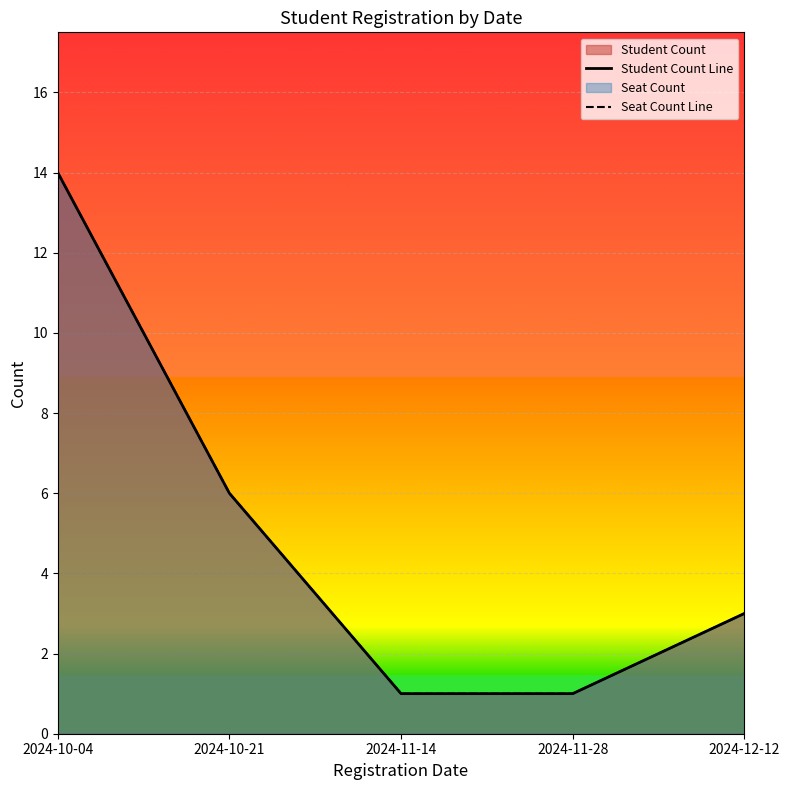

Does the chart display data point markers on the line(s)?

No